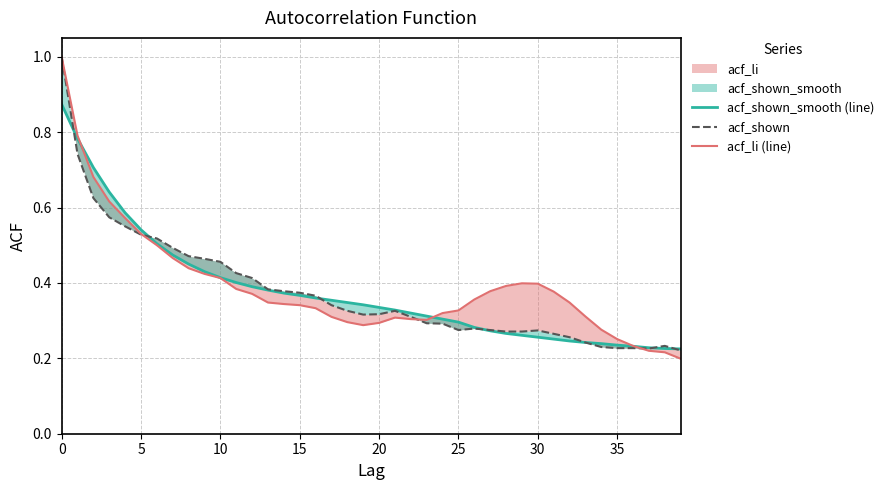

True or false: acf_shown has more than 0 interior local peaks.

True